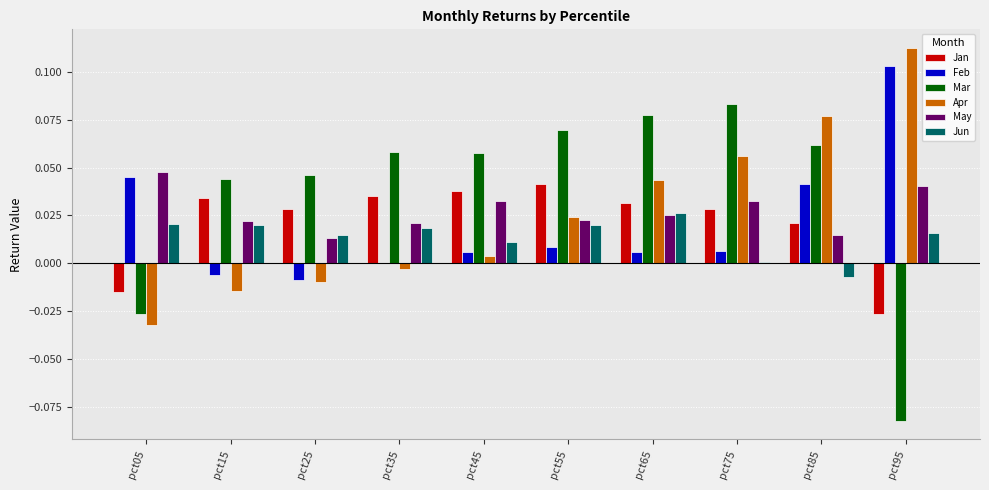

Are the bars grouped side by side (vs. stacked)?

Yes